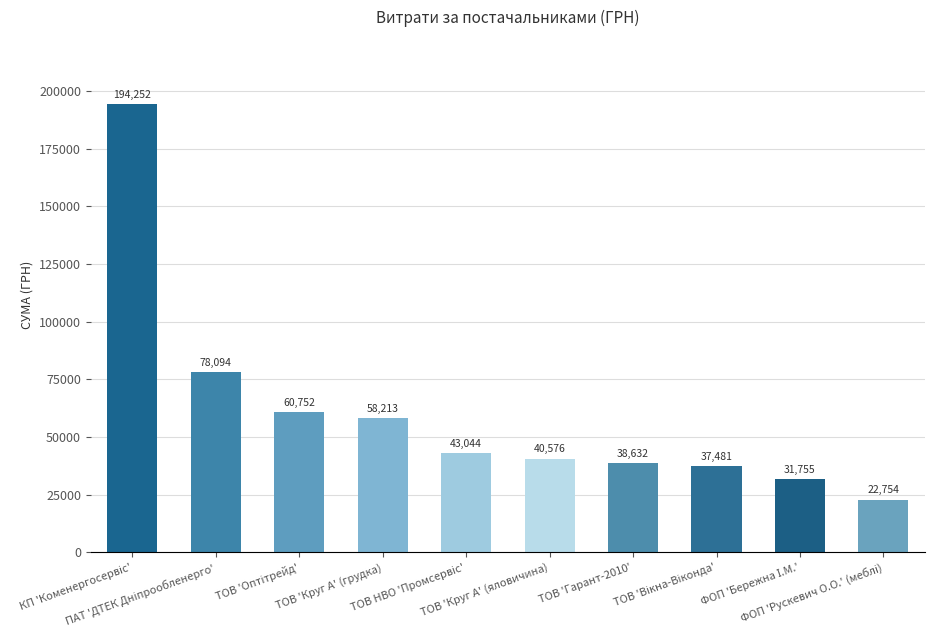

What is the greatest value displayed?

194251.9